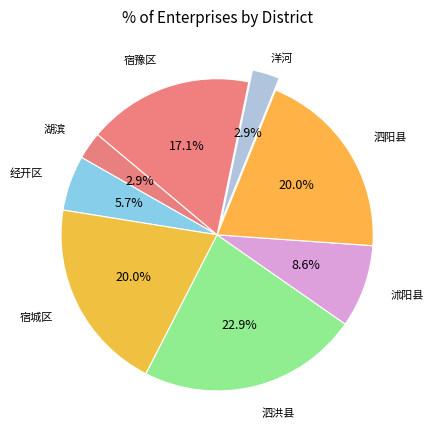

Is there a majority slice in this chart?

No